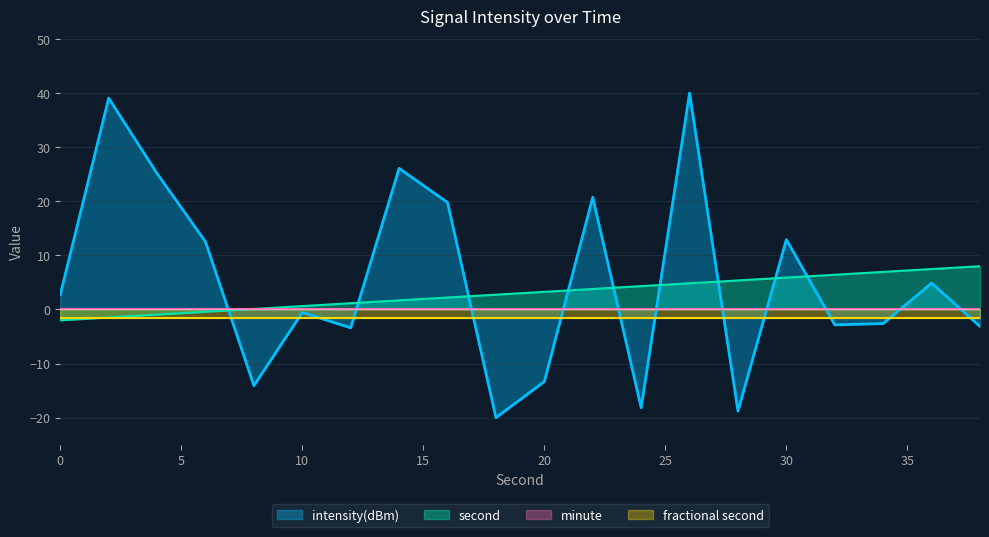

Between 20 and 26, which series saw the biggest shift?

intensity(dBm)